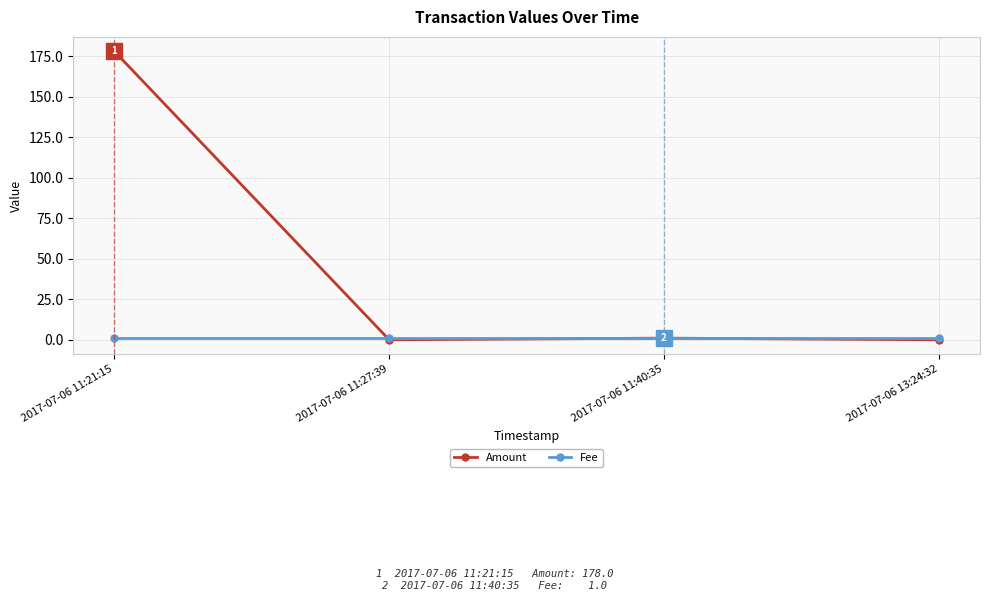

What position from the left is 2017-07-06 13:24:32?

4